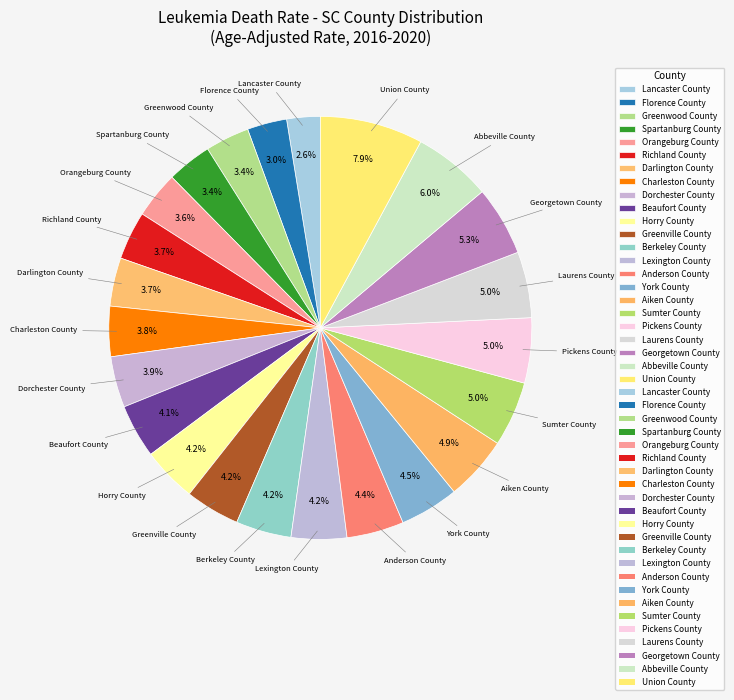

What portion of the pie excludes Dorchester County?

96.1%